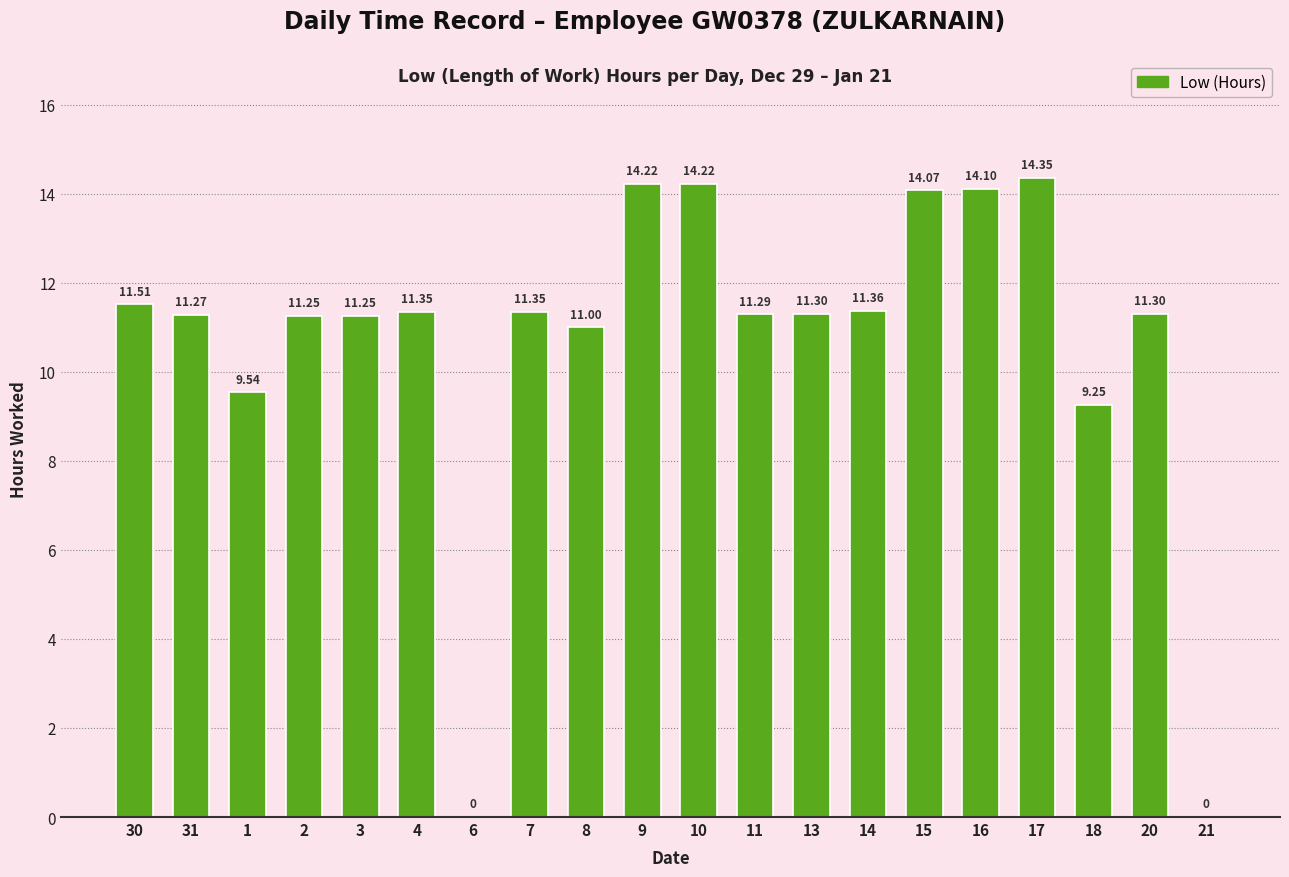

Are the bars horizontal?

No